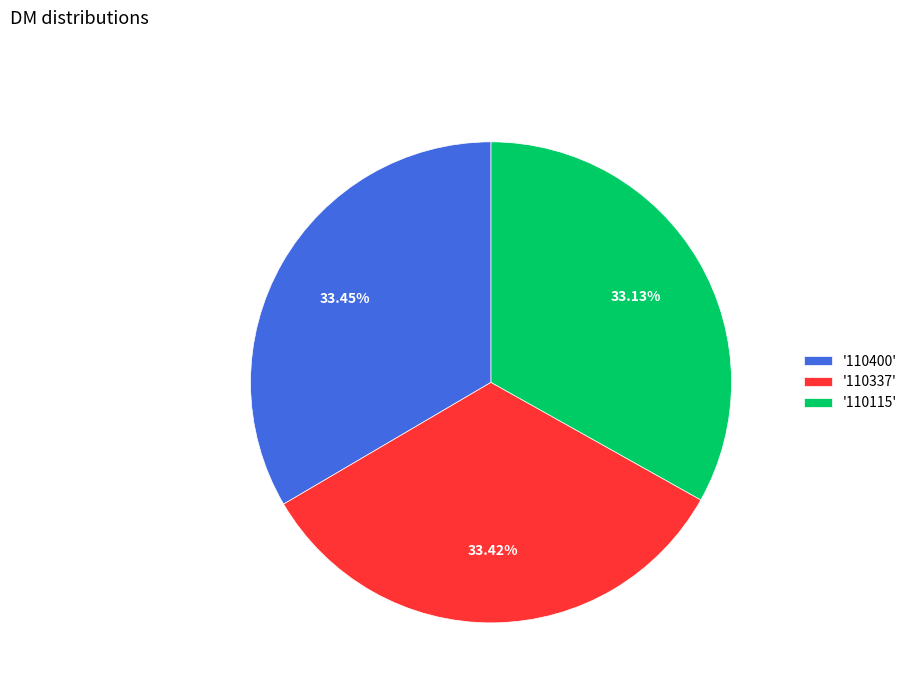

Combined, do '110337' and '110115' account for over 50%?

Yes